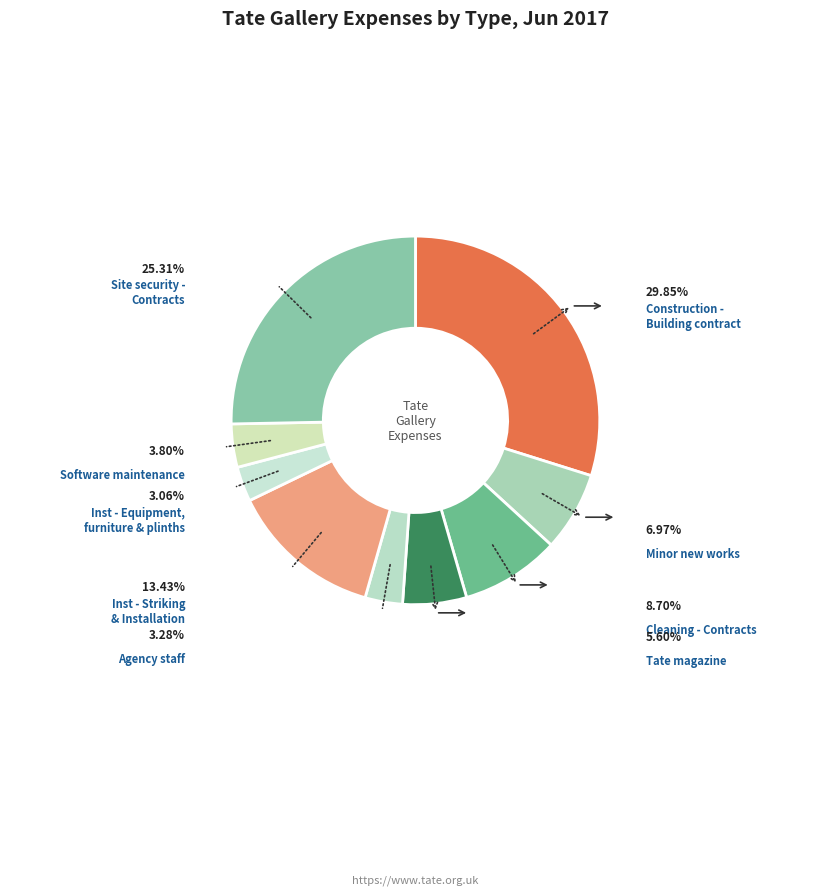

What percentage do Agency staff and Construction - Building contract together represent?

33.1%